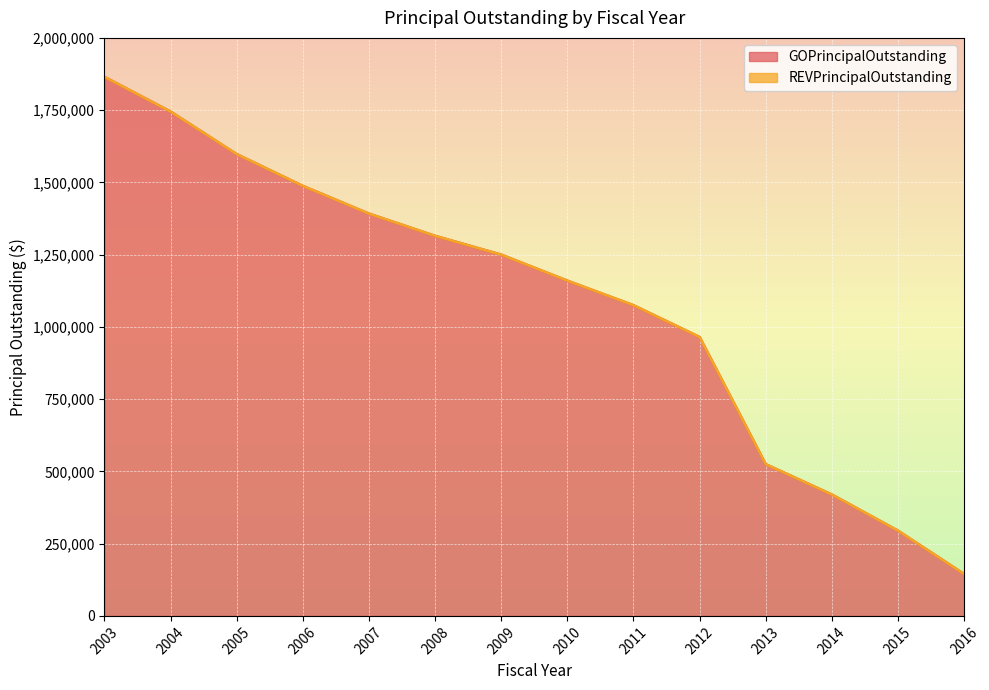

What is the smallest value displayed?

145000.0